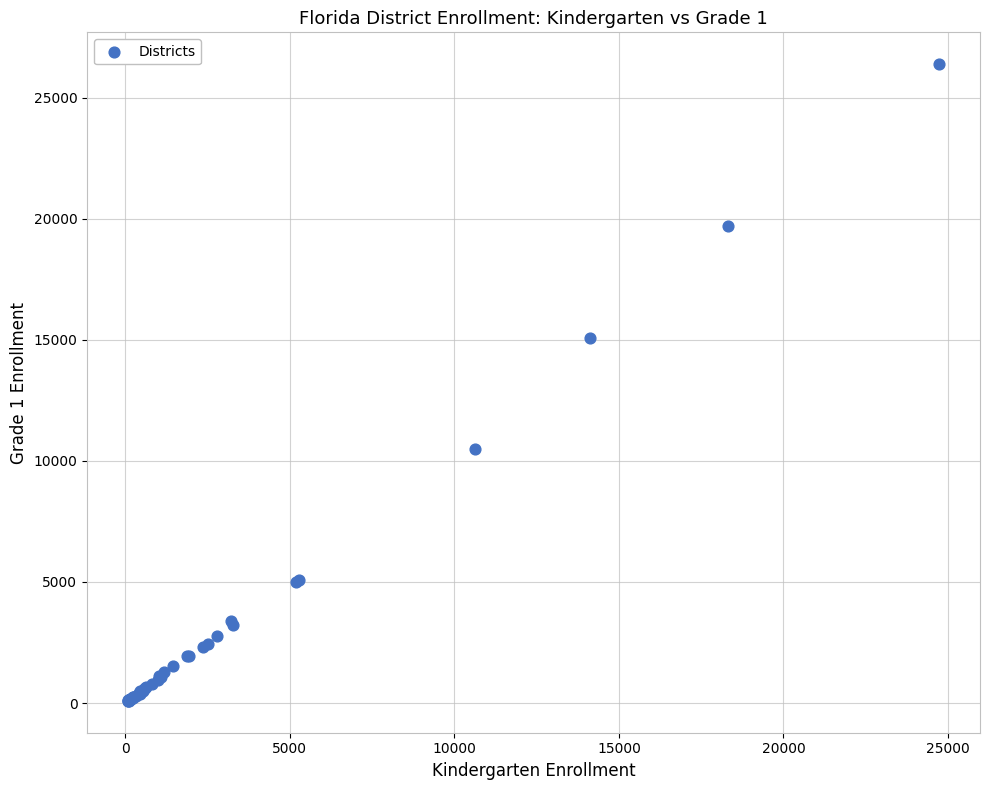

What Y value in the scatter plot is closest to 13232?

15085.2